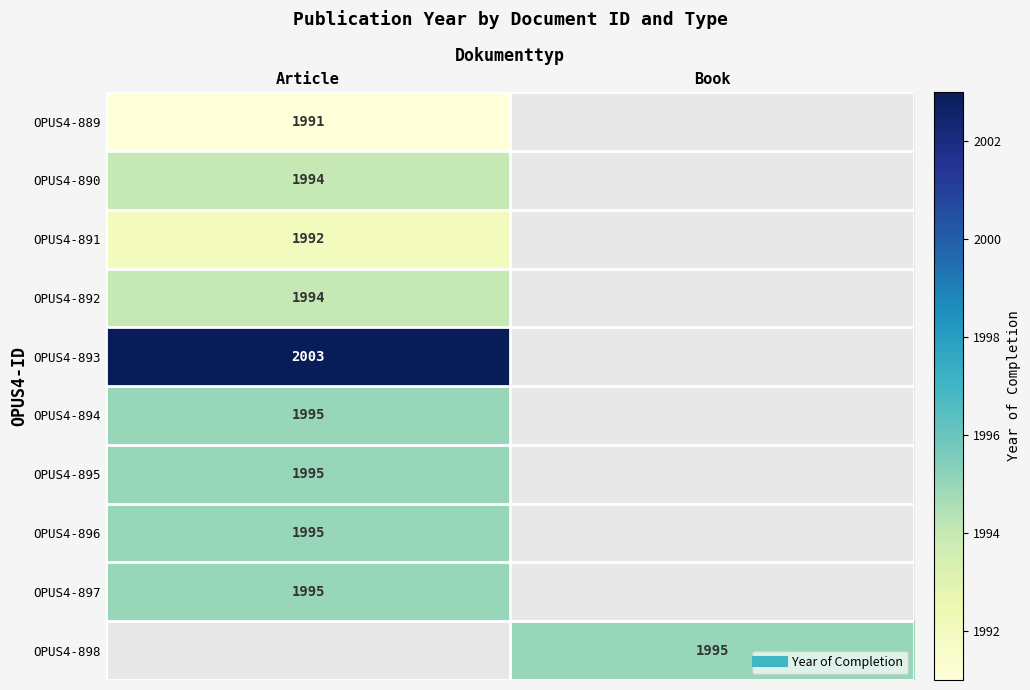

Rank the series at Book from lowest to highest value.

OPUS4-889, OPUS4-890, OPUS4-891, OPUS4-892, OPUS4-893, OPUS4-894, OPUS4-895, OPUS4-896, OPUS4-897, OPUS4-898